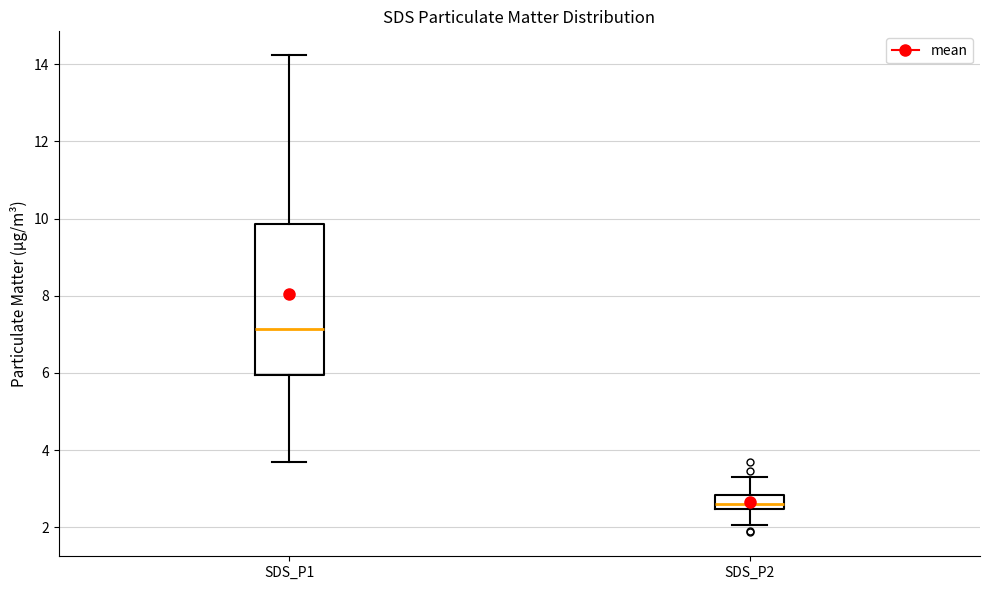

Reading left to right, transcribe this box plot: for each box, give where its median line is, the range the box spans, and where its two whiskers end, as read against the y-axis. The values are not printed on the chart, so give them approximately, as read against the axis.

SDS_P1: median 7.2, box 6.0 to 9.8, whiskers 3.8 to 14.2
SDS_P2: median 2.6, box 2.4 to 2.8, whiskers 2.0 to 3.4